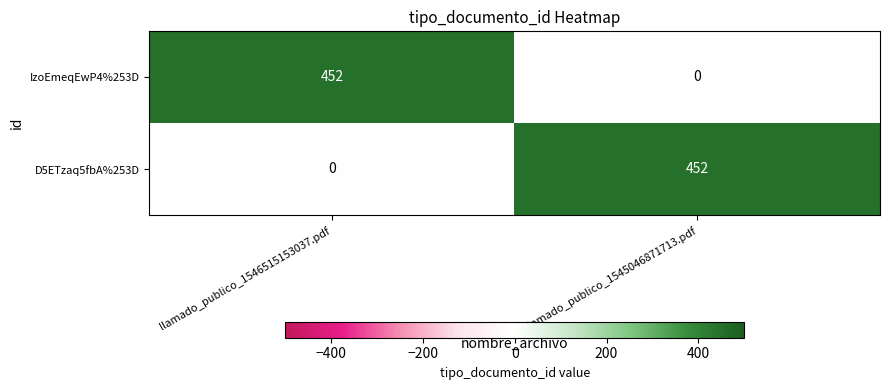

What is the total value across all series at llamado_publico_1545046871713.pdf?

452